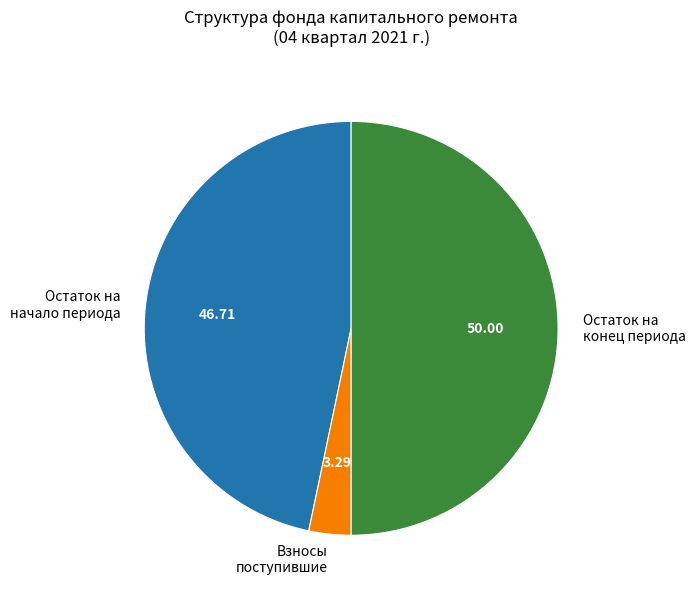

Does Взносы поступившие account for over 50% of the chart?

No